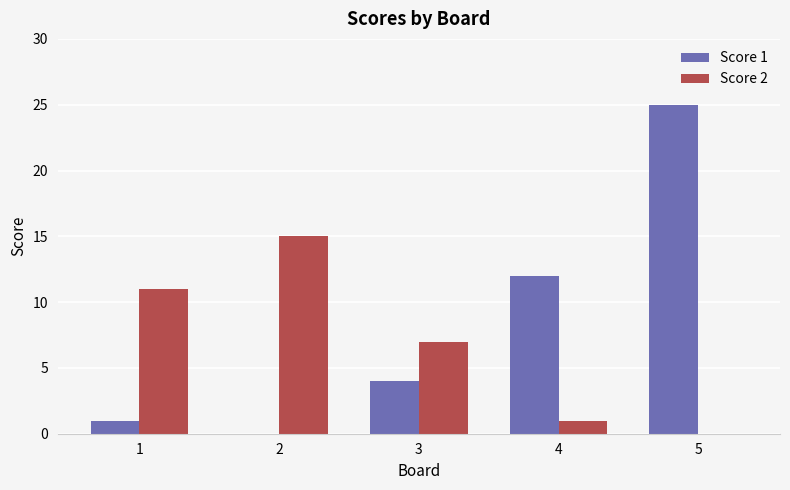

The value of Score 1 at 5 is 25. True or false?

True